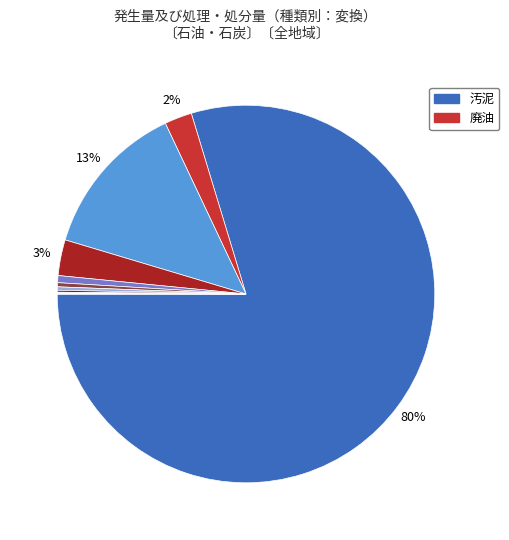

Which slice represents more than half of the pie?

汚泥